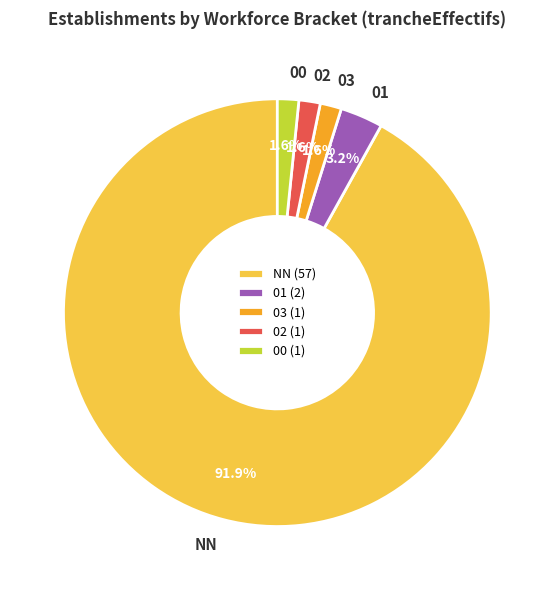

Between 02 and NN, which is larger?

NN